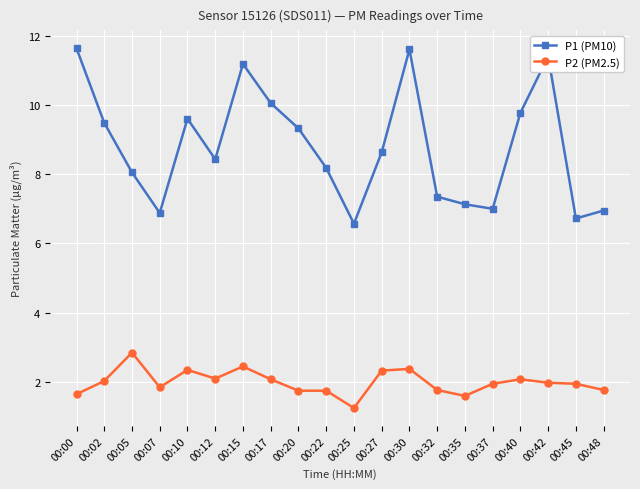

At which category is the sum across all series the highest?

00:30